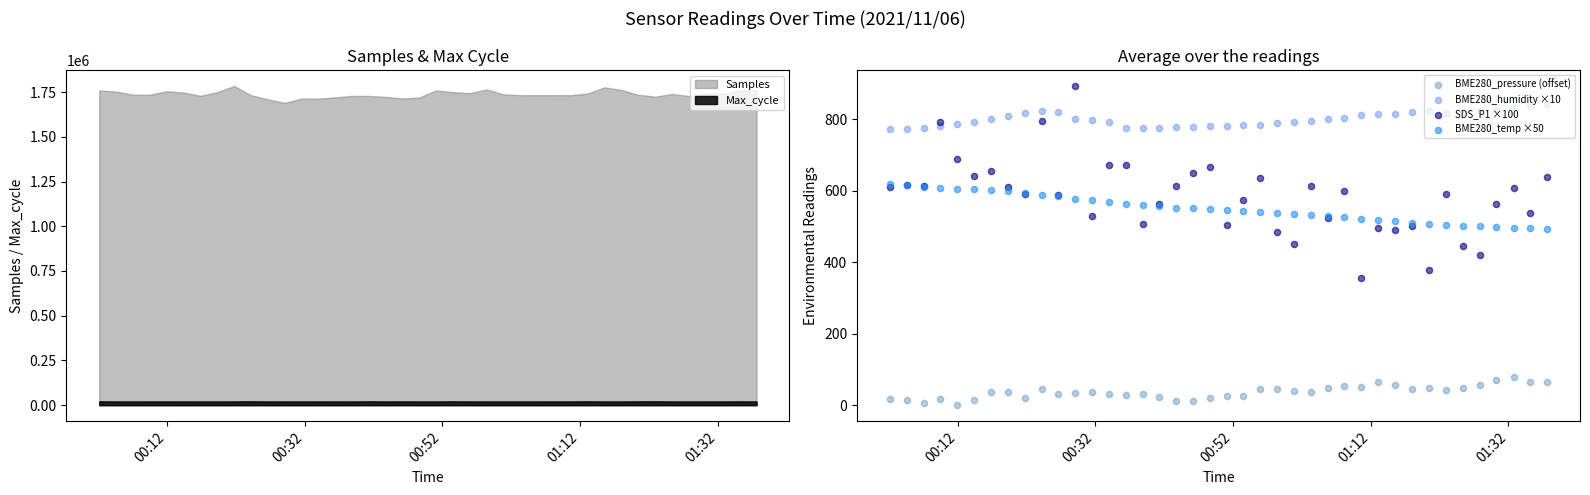

What are all the series names shown in the legend?

BME280_pressure (offset), BME280_humidity ×10, SDS_P1 ×100, BME280_temp ×50